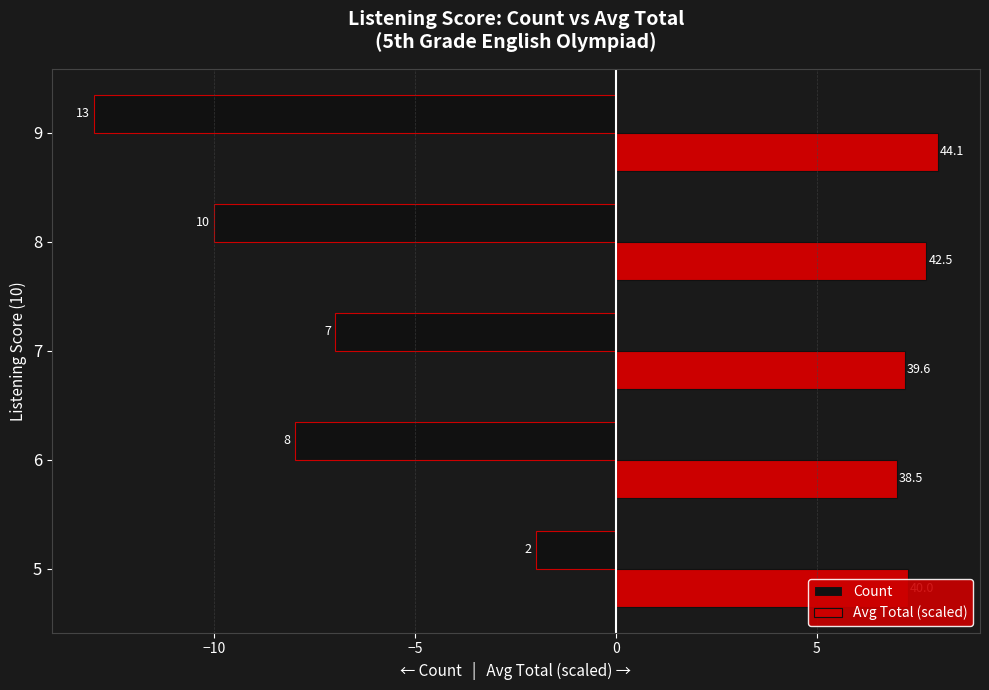

What are all the series names shown in the legend?

Count, Avg Total (scaled)